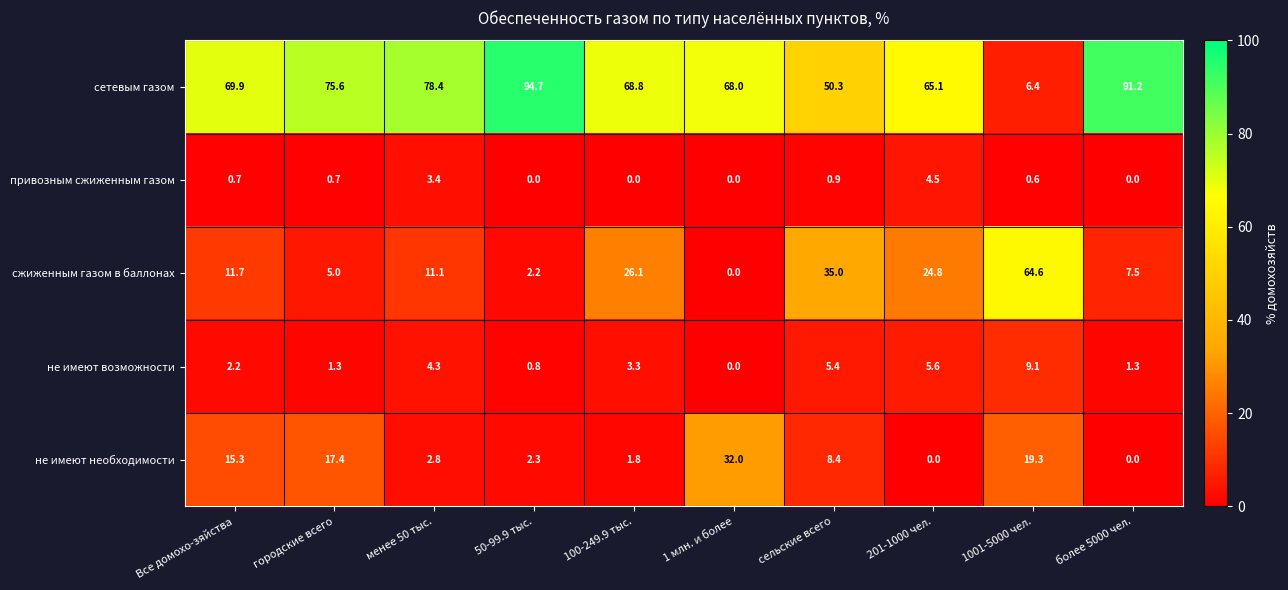

What is the difference between the не имеют возможности values at менее 50 тыс. and 1001-5000 чел.?

4.8